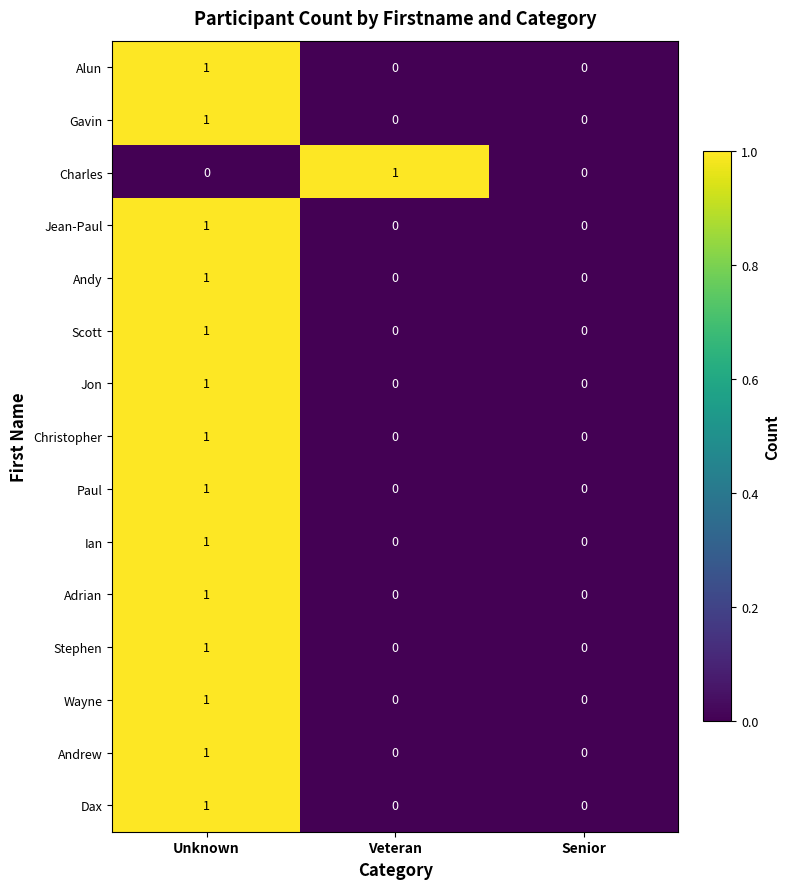

Between Veteran and Senior, which series saw the biggest shift?

Charles